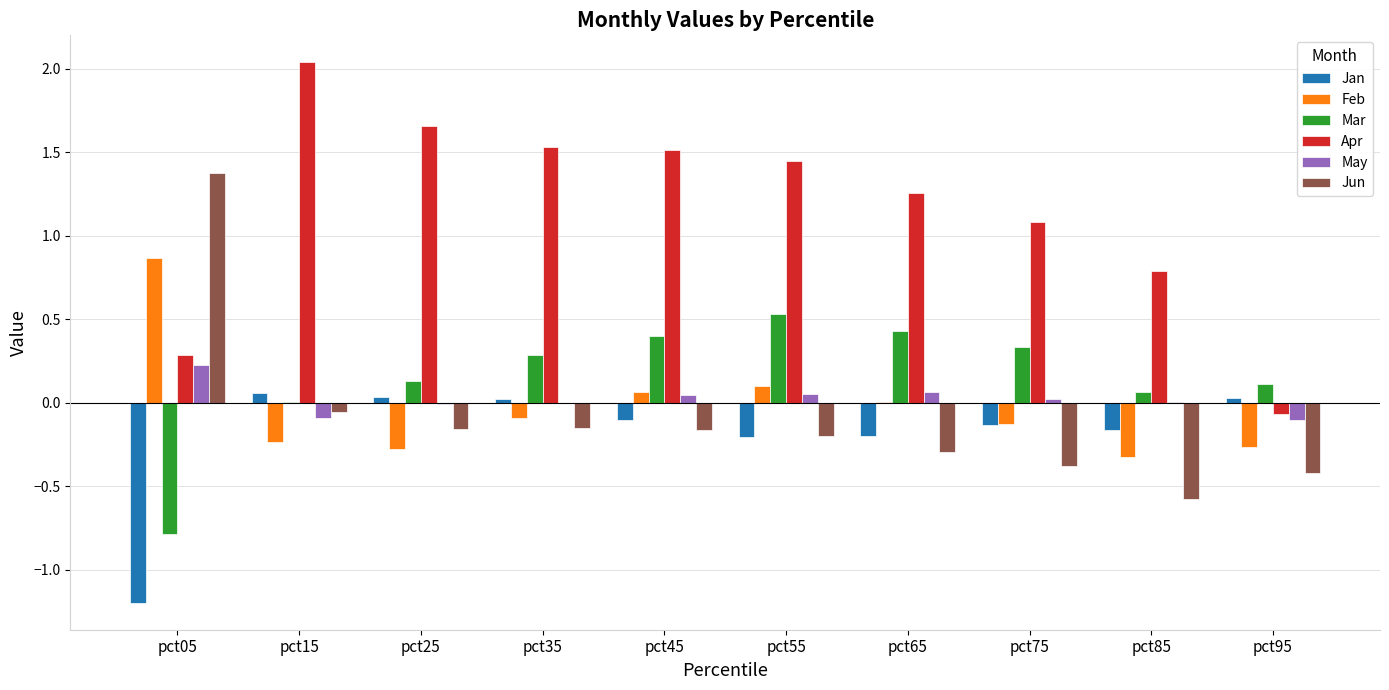

At which label does May first exceed 0?

pct05